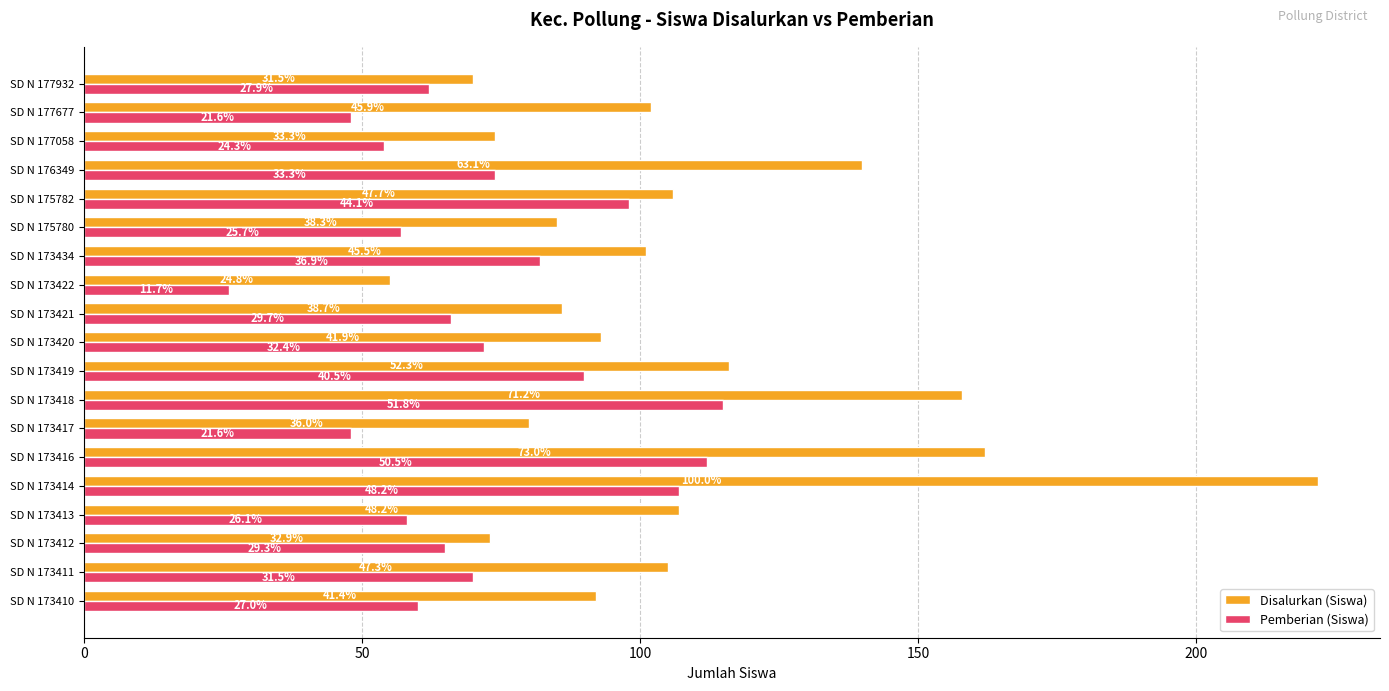

Rank the series by their maximum value, from highest to lowest.

Disalurkan (Siswa), Pemberian (Siswa)